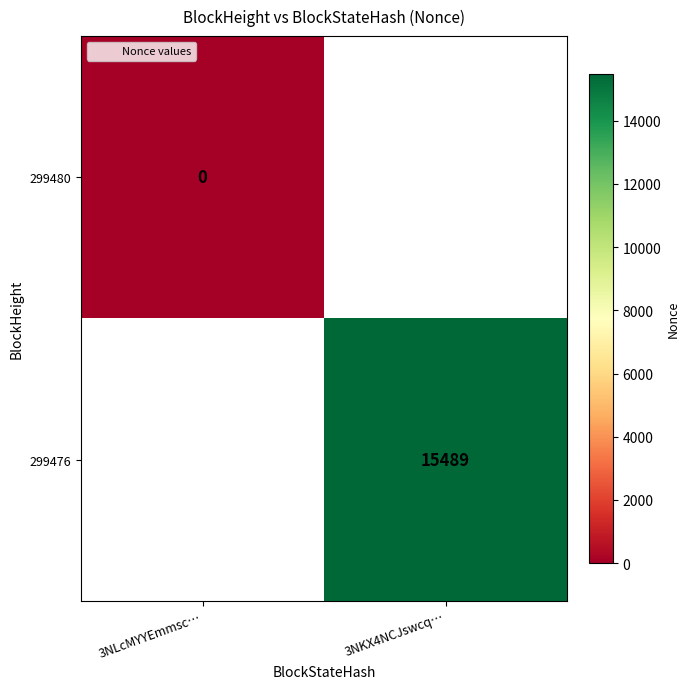

At which label is 299480 closest to 0?

3NLcMYYEmmsc…